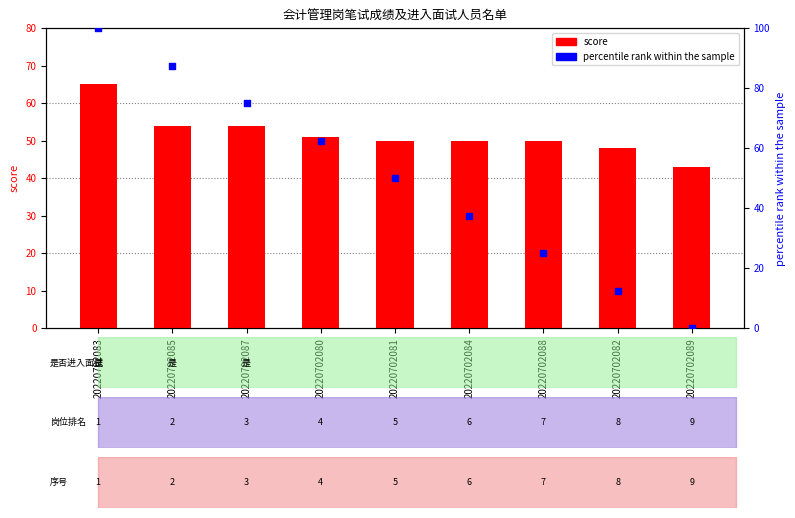

At how many categories does at least one series exceed 37?

9